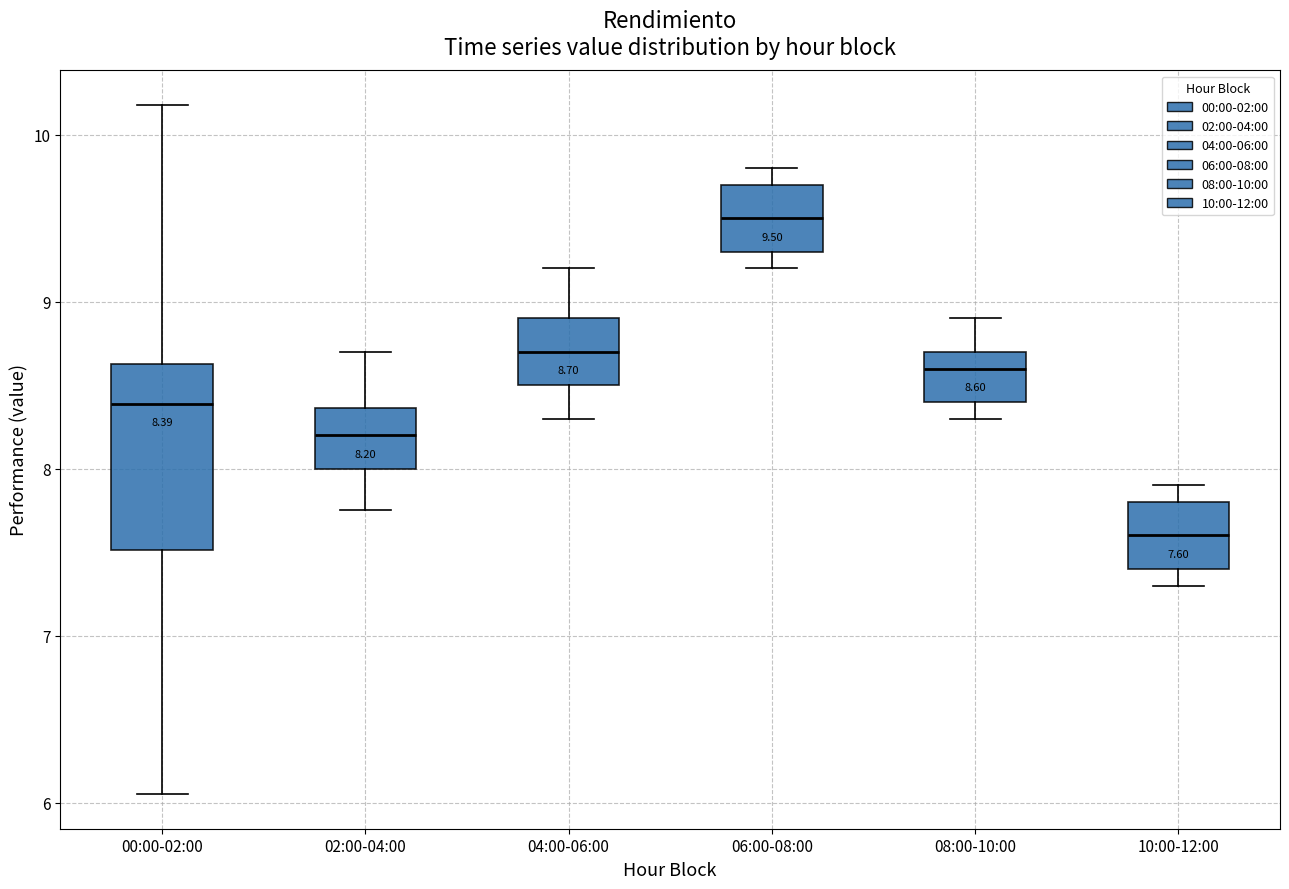

Which box's median line is the lowest?

10:00-12:00